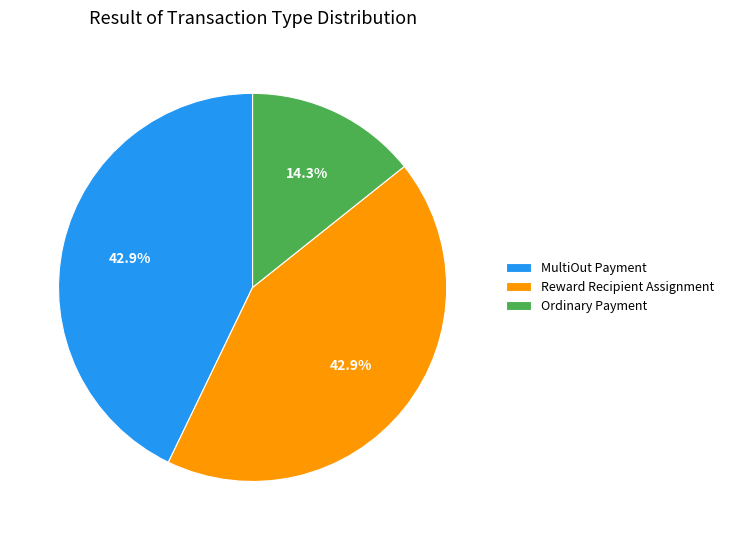

Does any single category account for the majority?

No